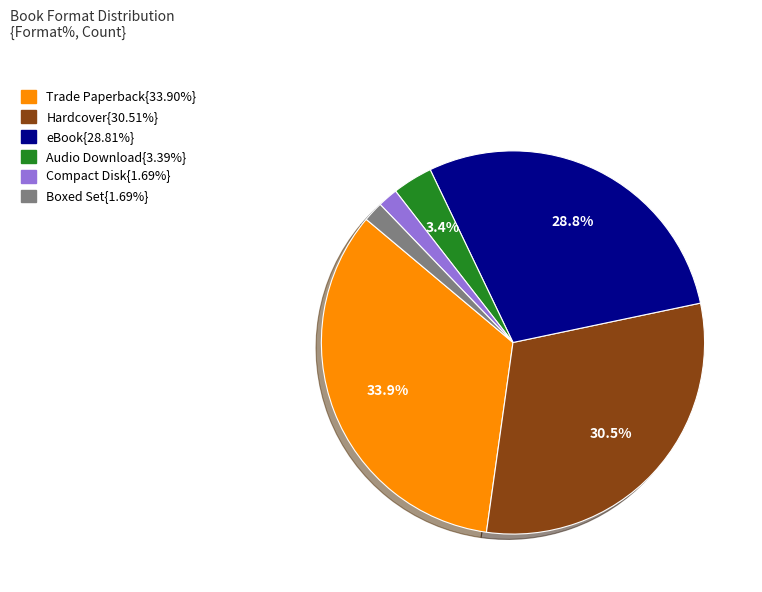

Does any single category account for the majority?

No